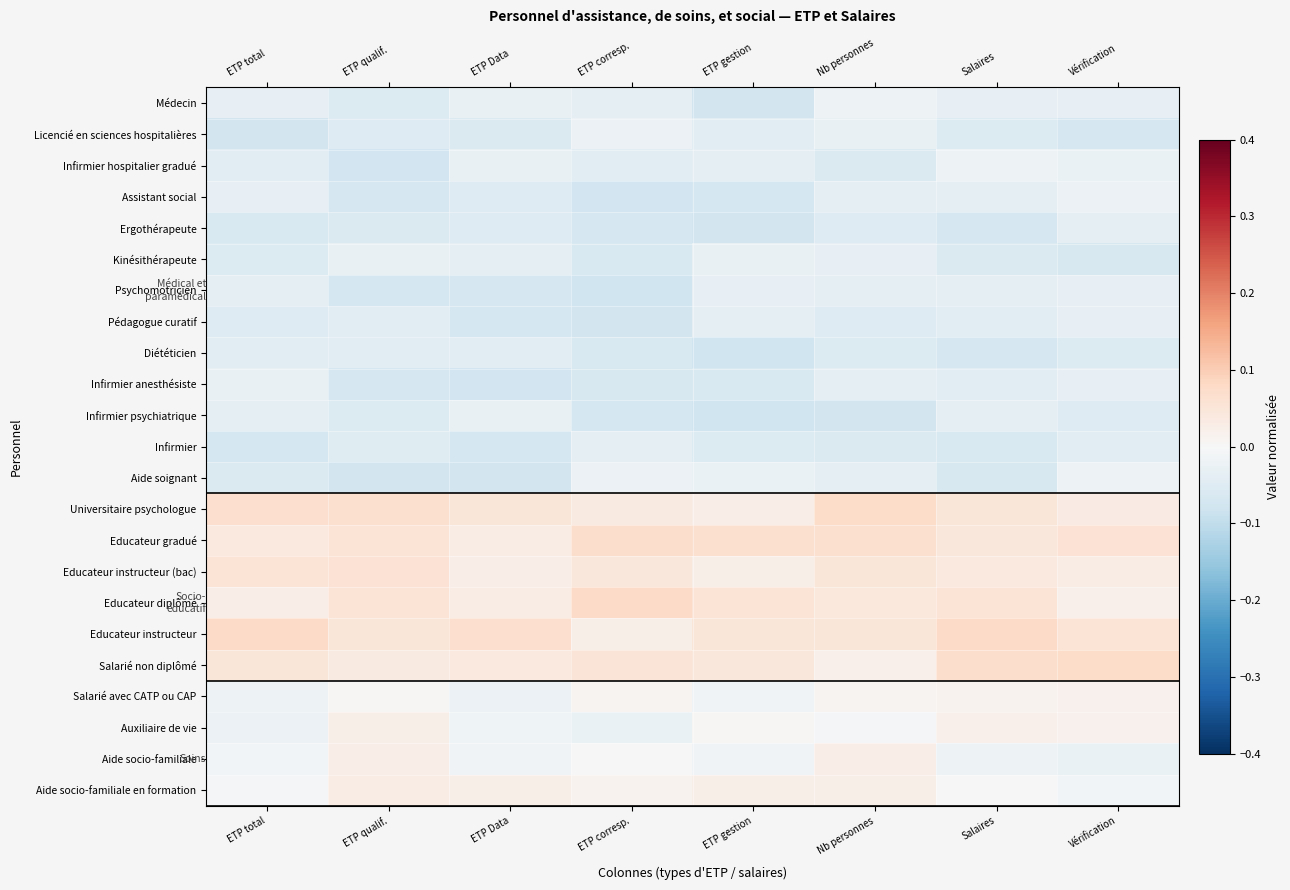

Which category has the lowest value across all series?

ETP corresp.